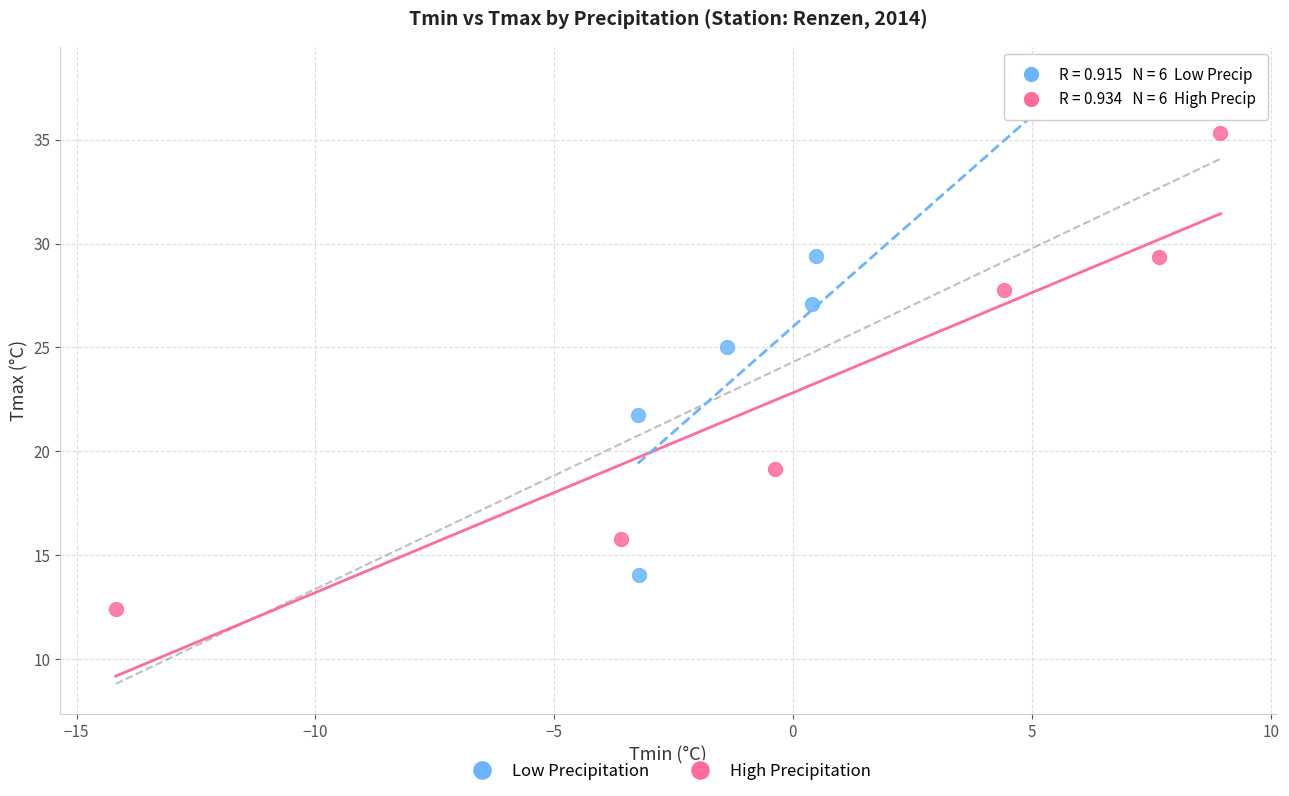

What are all the series names shown in the legend?

Low Precipitation, High Precipitation